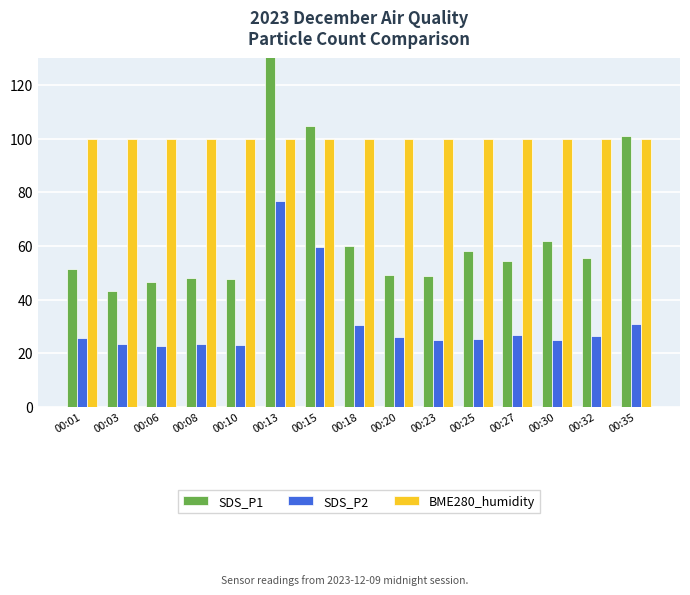

What is the total value across all series at 00:32?

181.7